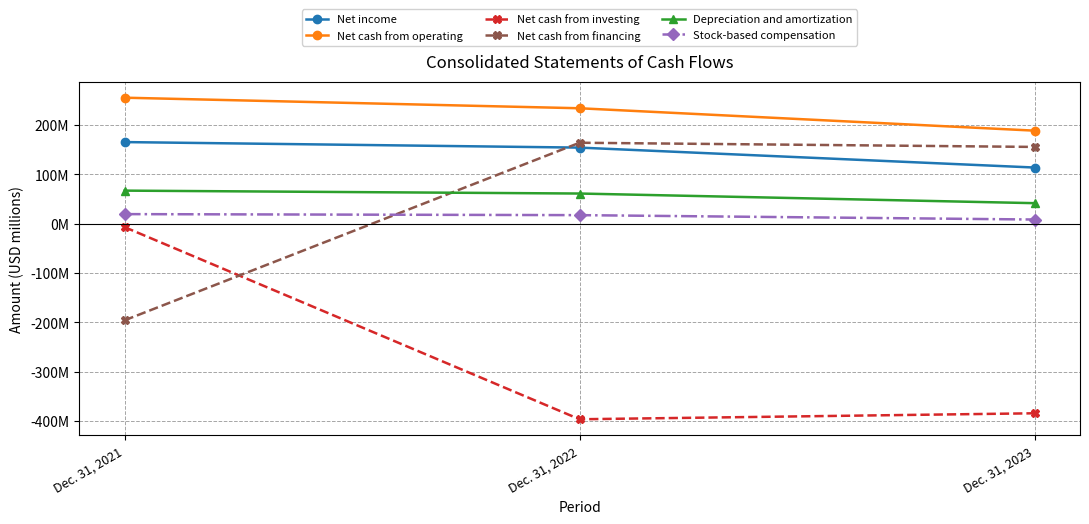

Which series has the largest total across all categories?

Net cash from operating